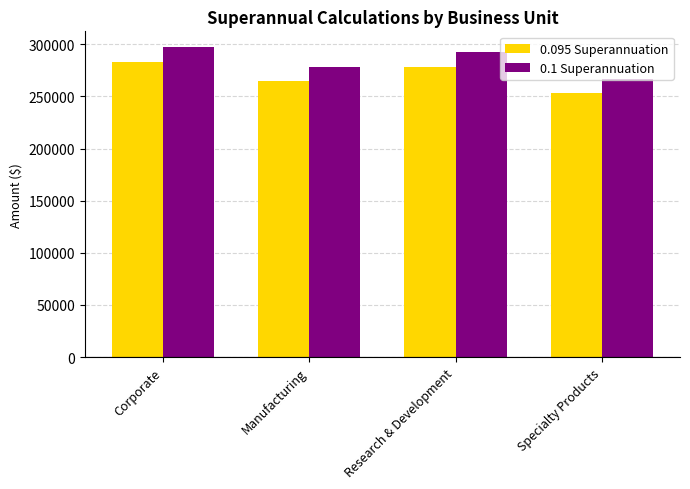

List the series in order of their overall mean, lowest first.

0.095 Superannuation, 0.1 Superannuation